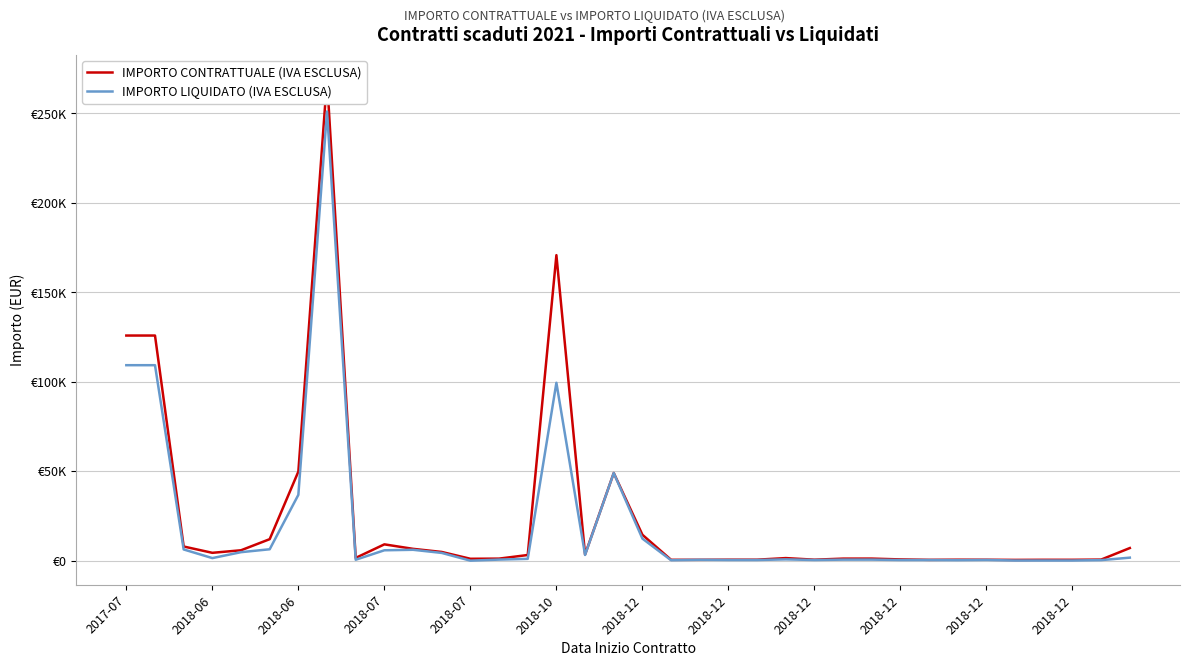

Is it true that IMPORTO CONTRATTUALE (IVA ESCLUSA) equals 241.4 at 13?

False